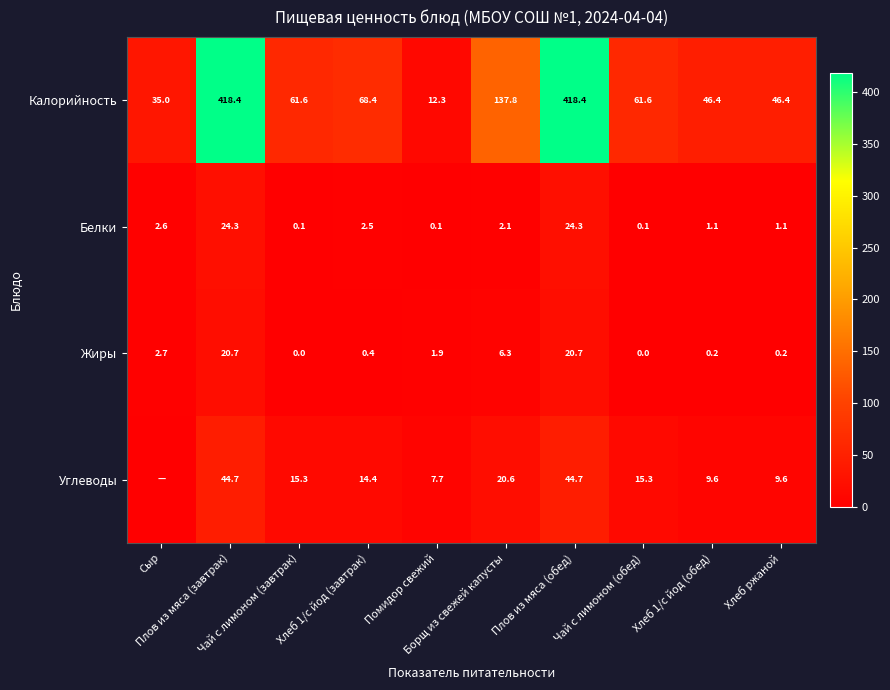

What is the difference between the maximum and second lowest values in the Жиры series?

20.7